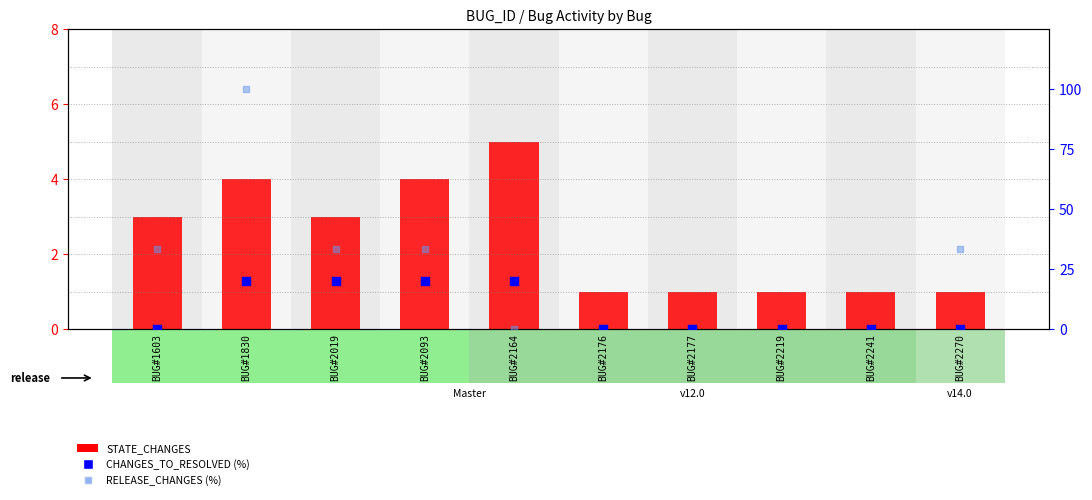

Which series has the largest total across all categories?

RELEASE_CHANGES (%)